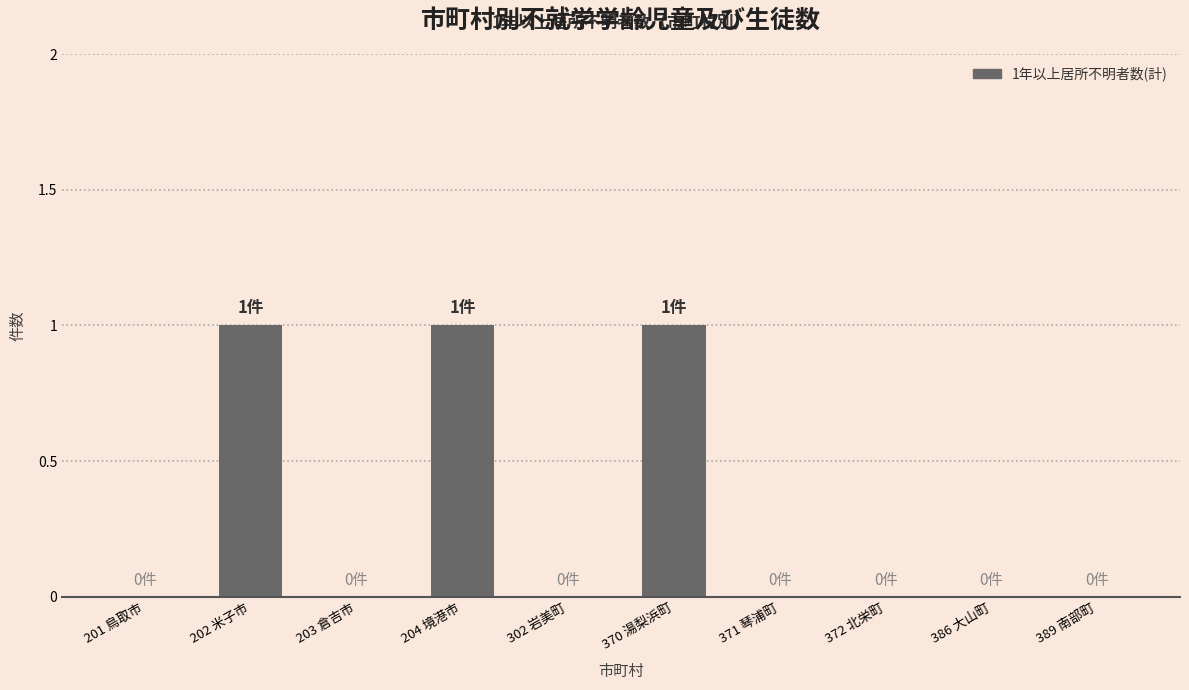

The chart shows a value of 1 at 372 北栄町. True or false?

False